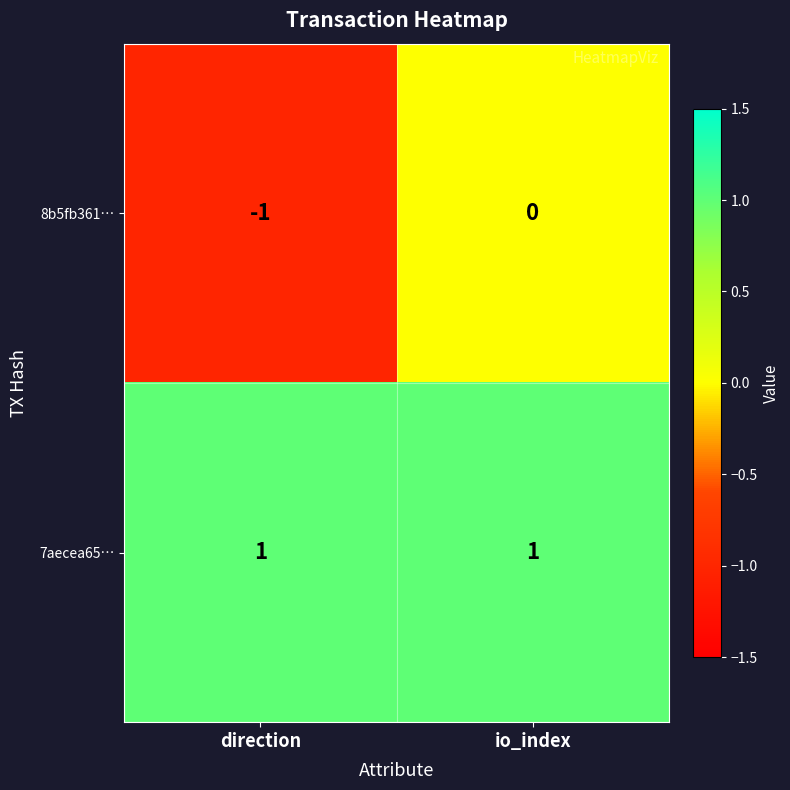

Reading left to right, list all the values displayed in this chart.

8b5fb361…: direction=-1	io_index=0
7aecea65…: direction=1	io_index=1